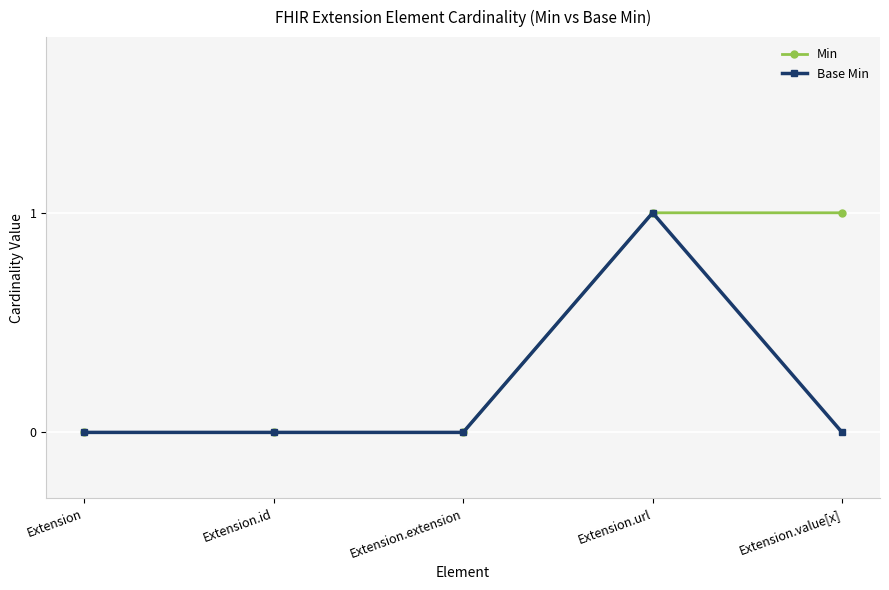

True or false: Base Min has more than 2 interior local peaks.

False